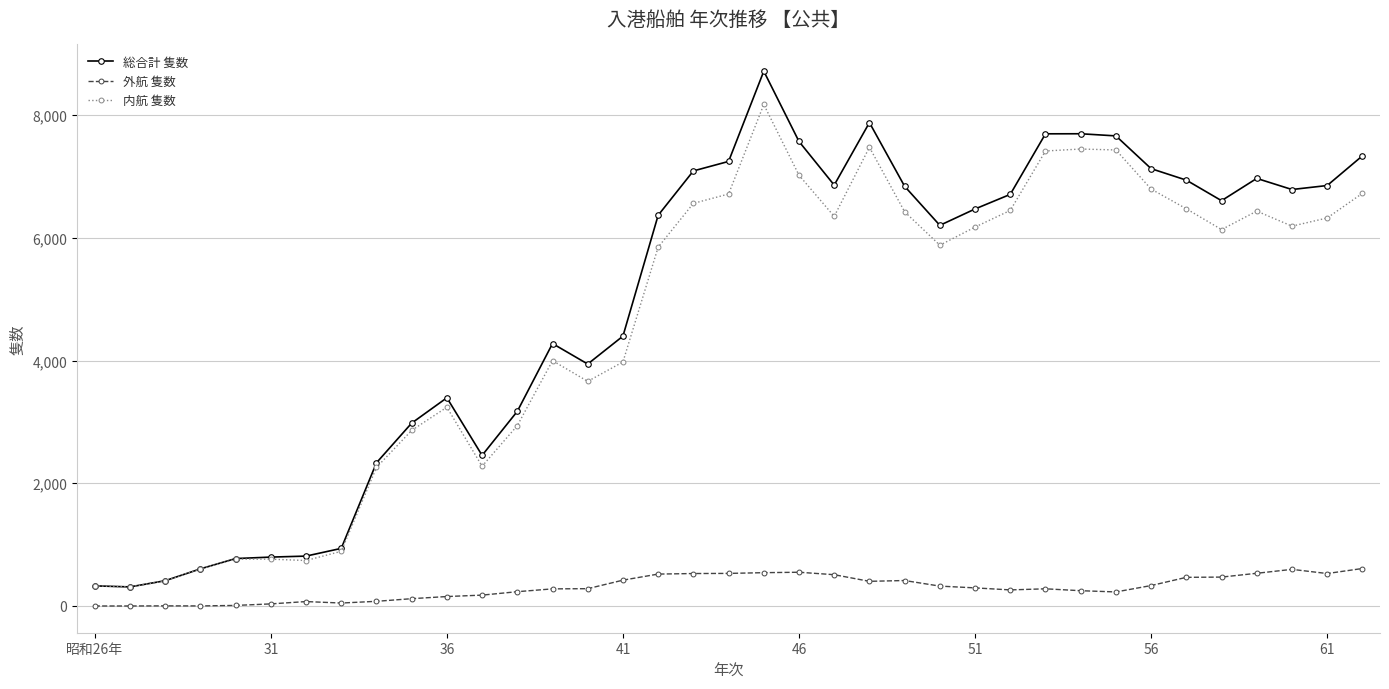

Which series has the largest range (max minus min)?

総合計 隻数